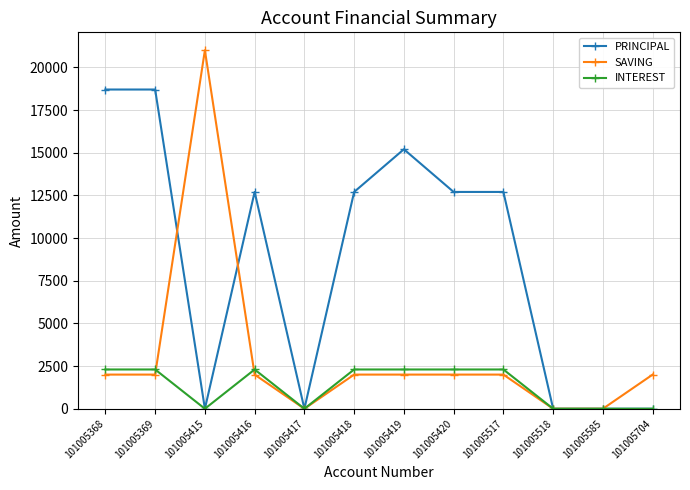

What is the difference between the maximum and second lowest values in the PRINCIPAL series?

18700